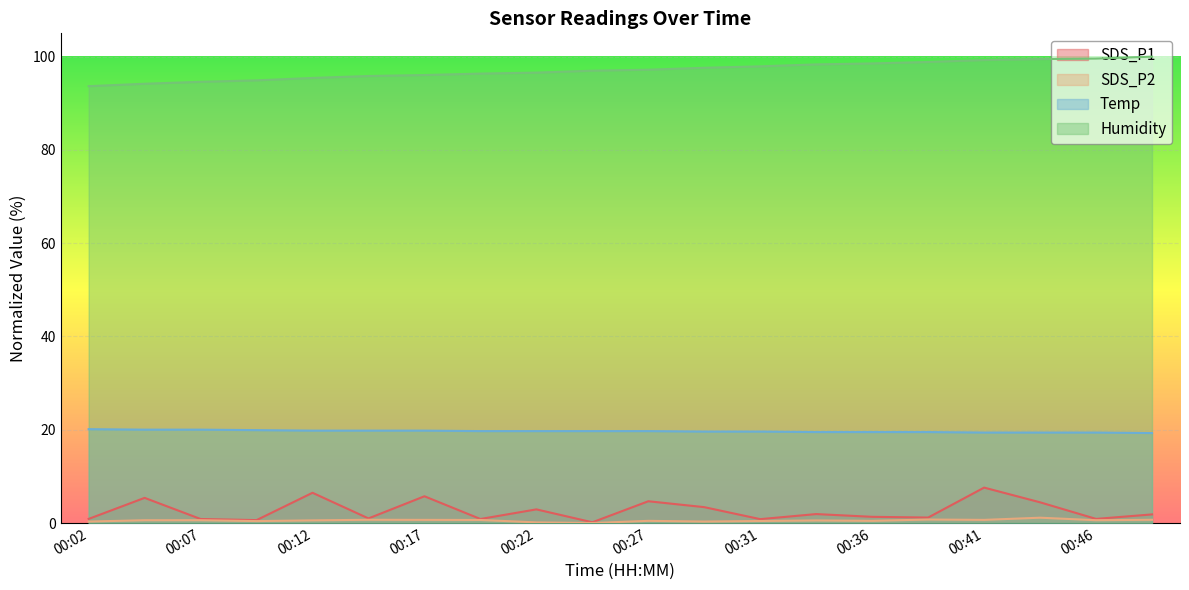

True or false: Temp and Humidity intersect in this chart.

False